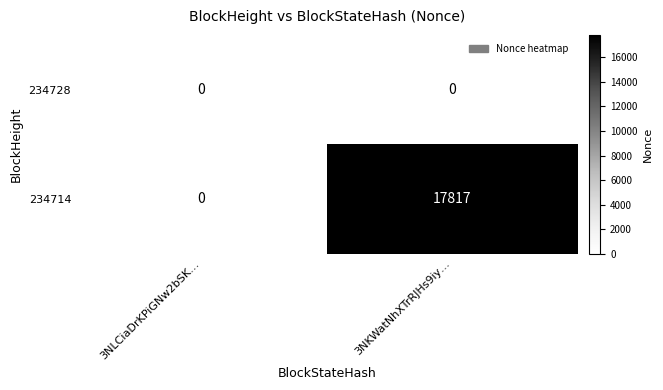

Rank the series by their maximum value, from highest to lowest.

234714, 234728